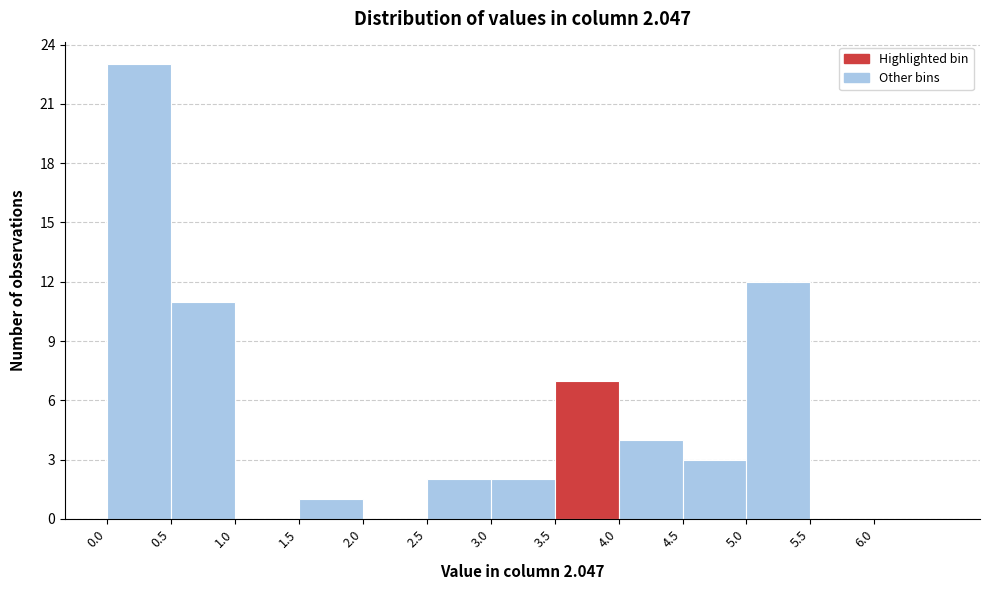

Which range on the x-axis has the tallest bar?

0.0 to 0.5